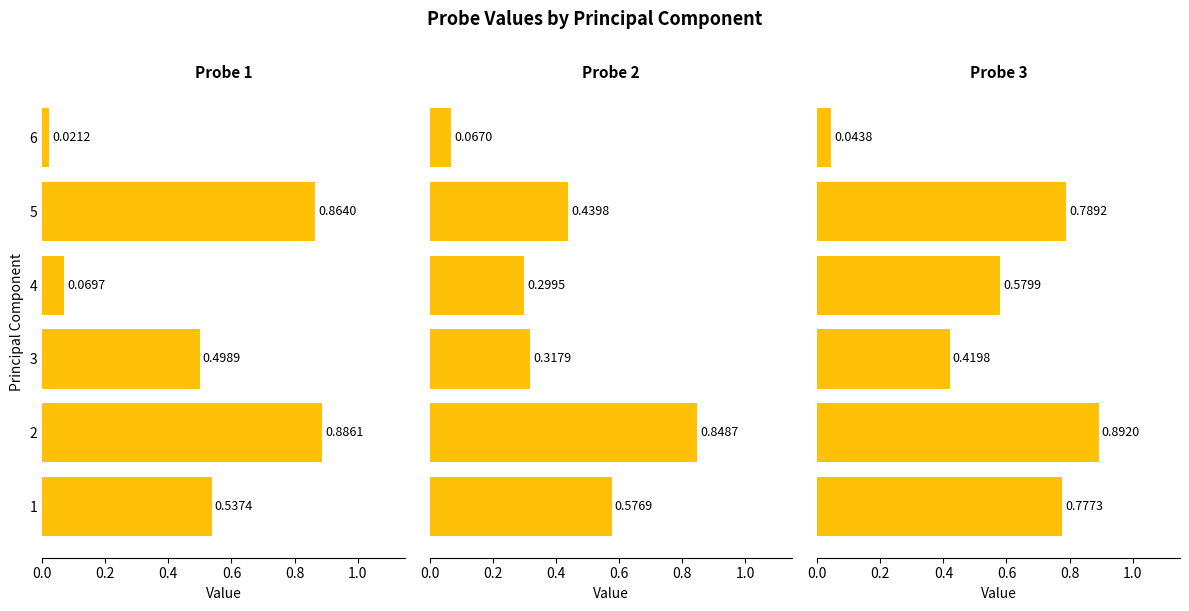

Which series has the largest range (max minus min)?

Probe 1